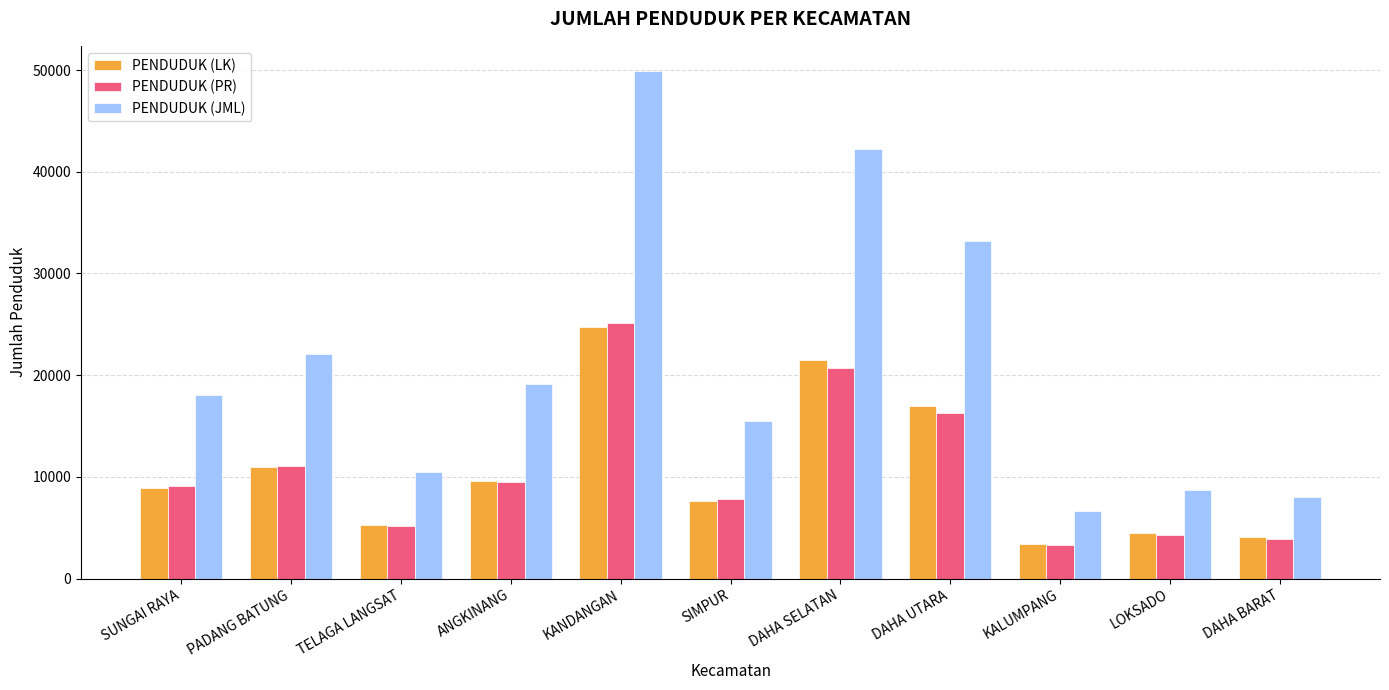

What is the maximum value for PENDUDUK (LK)?

24771